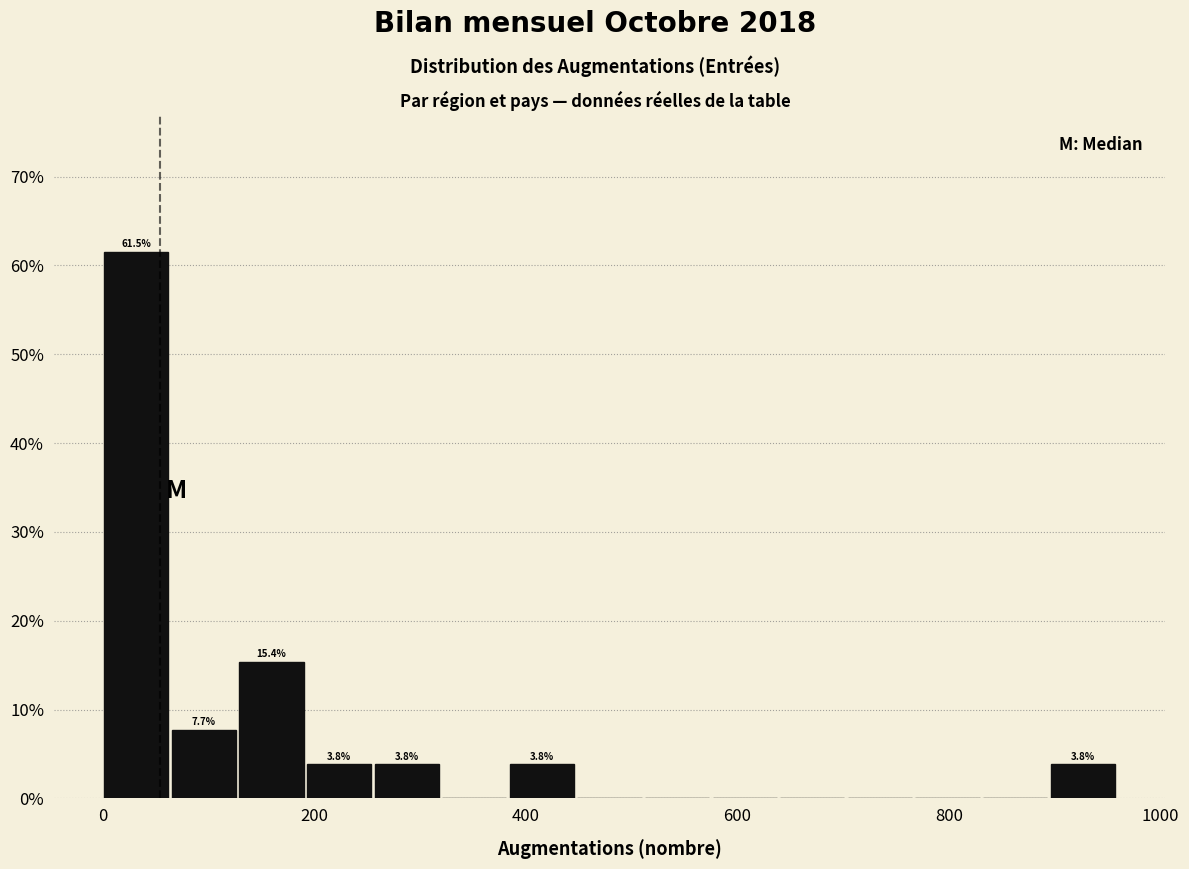

Read against the x-axis, roughly where is the centre of the tallest bar?

40